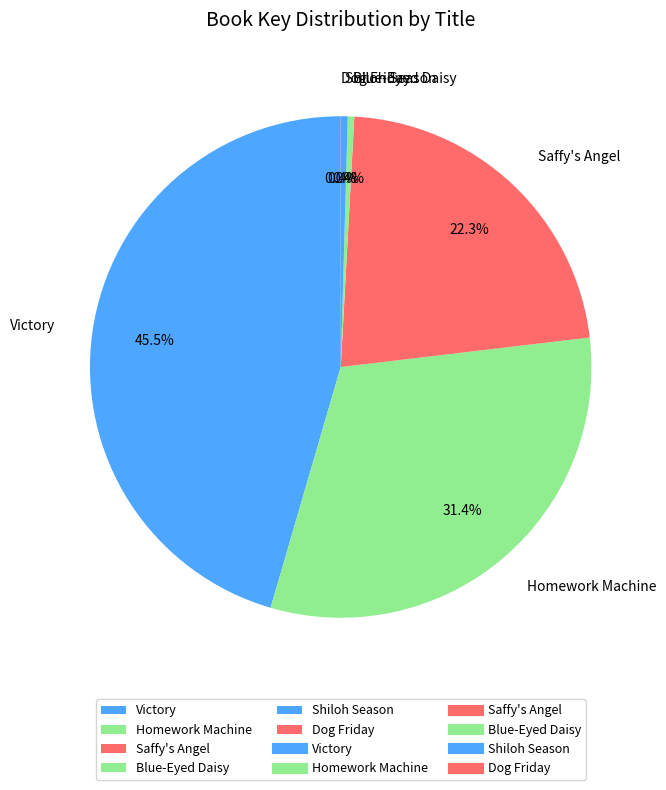

To the nearest percent, what is the combined percentage of Saffy's Angel and Blue-Eyed Daisy?

23%